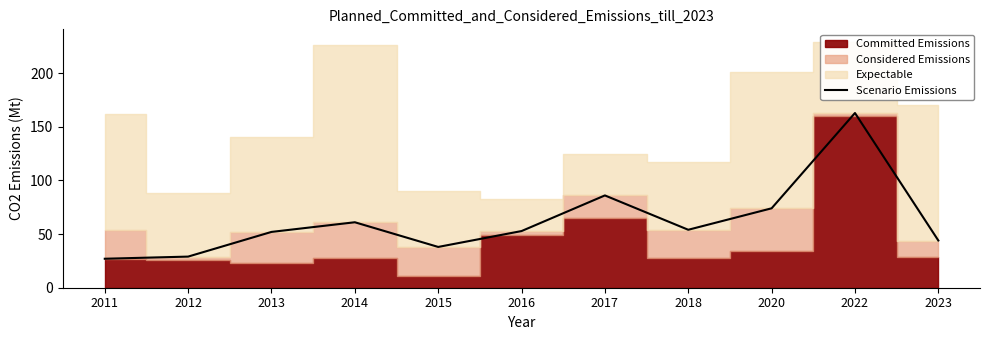

True or false: the data shows 98.3 at 2022.

False